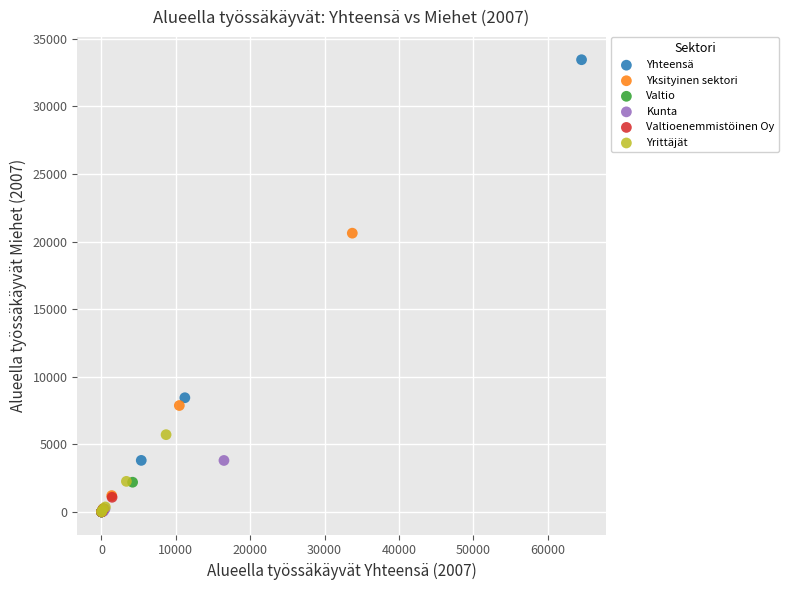

What are all the series names shown in the legend?

Yhteensä, Yksityinen sektori, Valtio, Kunta, Valtioenemmistöinen Oy, Yrittäjät